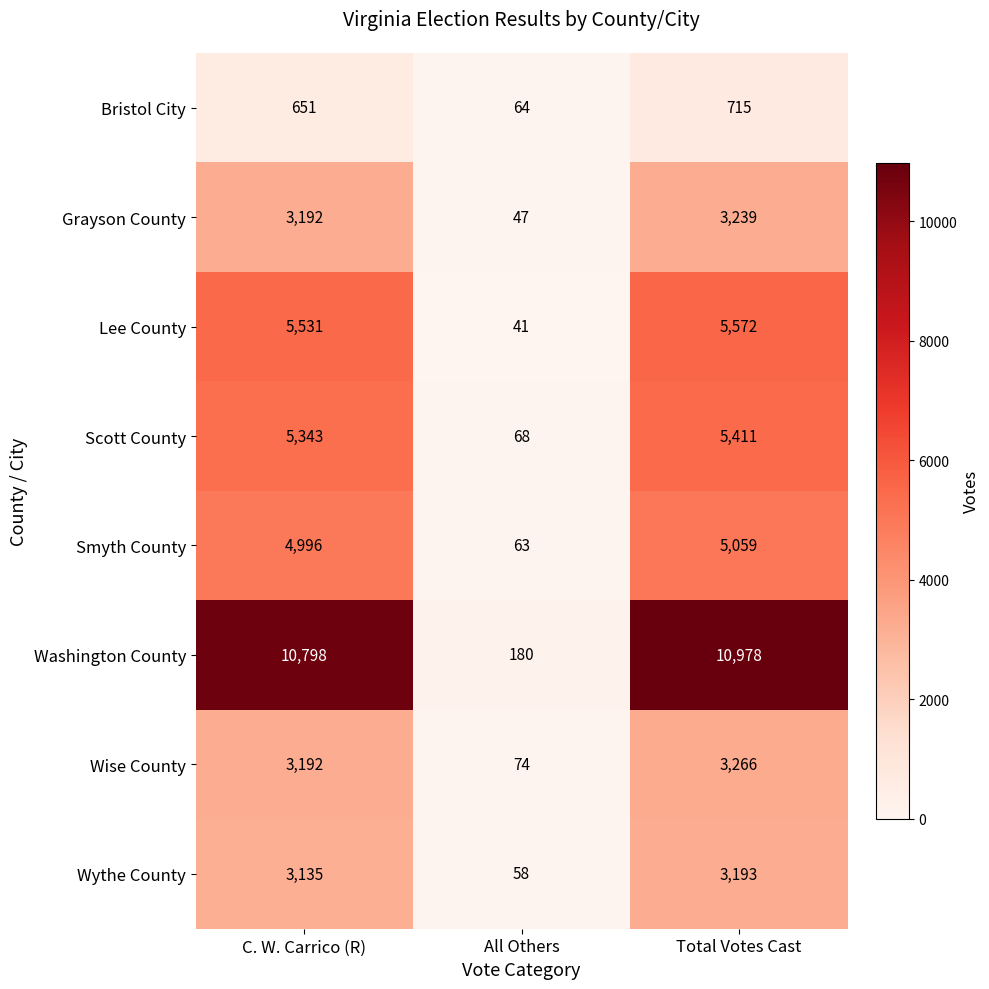

How many distinct data groups are displayed?

8